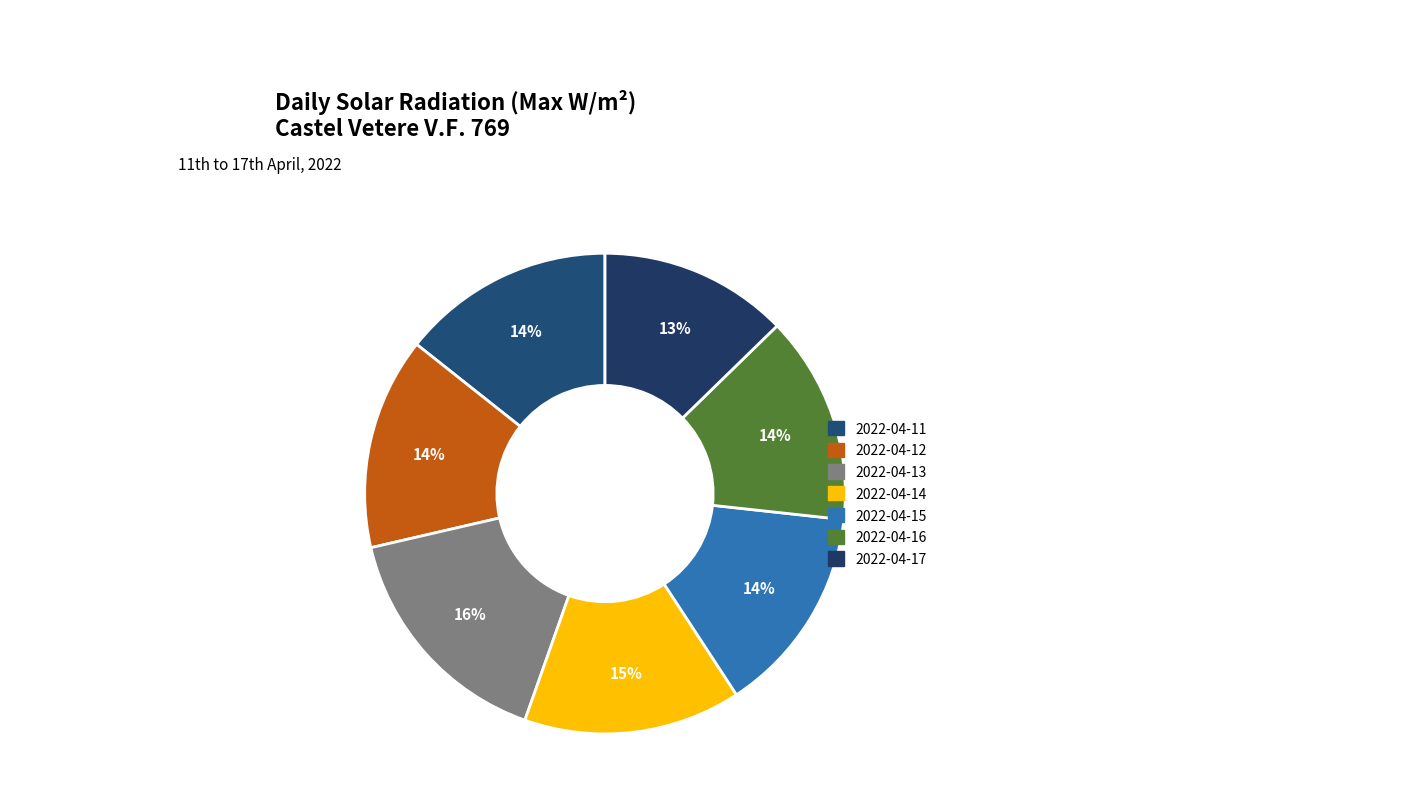

To the nearest percent, what portion does 2022-04-13 represent?

16%